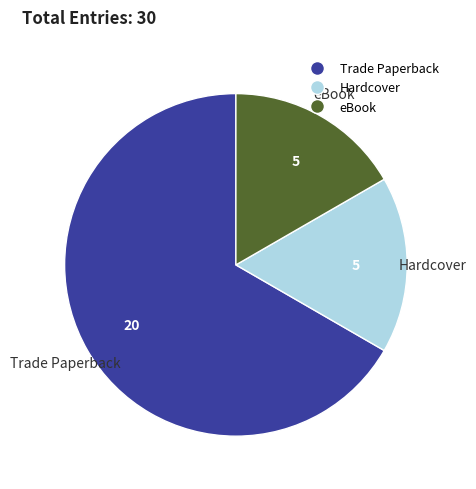

Which has a higher value, eBook or Trade Paperback?

Trade Paperback